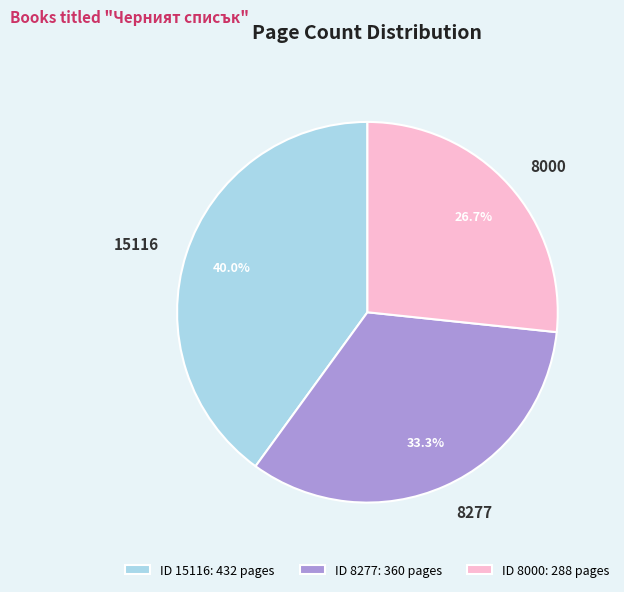

Is there any slice that represents more than half of the pie?

No